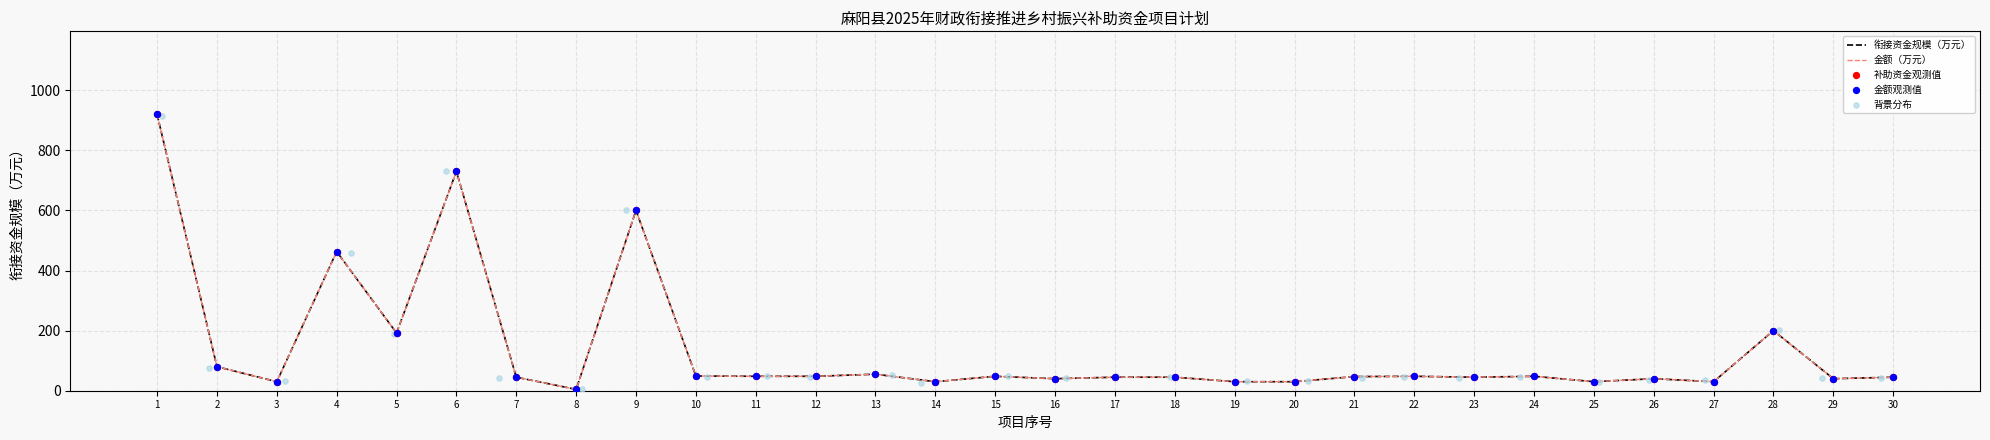

Which series has the widest spread of Y values?

衔接资金规模（万元）